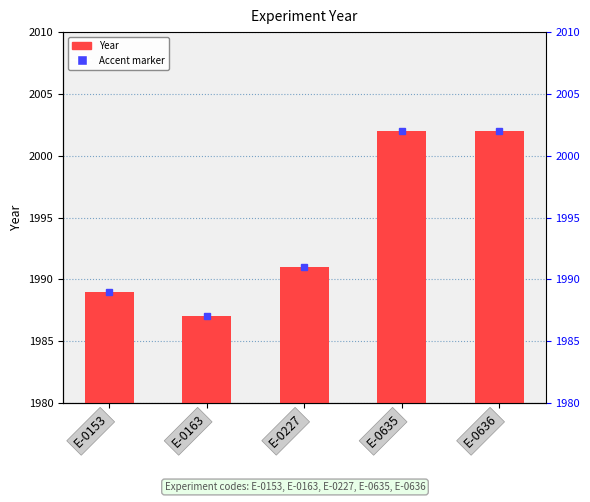

What is the value of the 2nd bar from the left?

1987